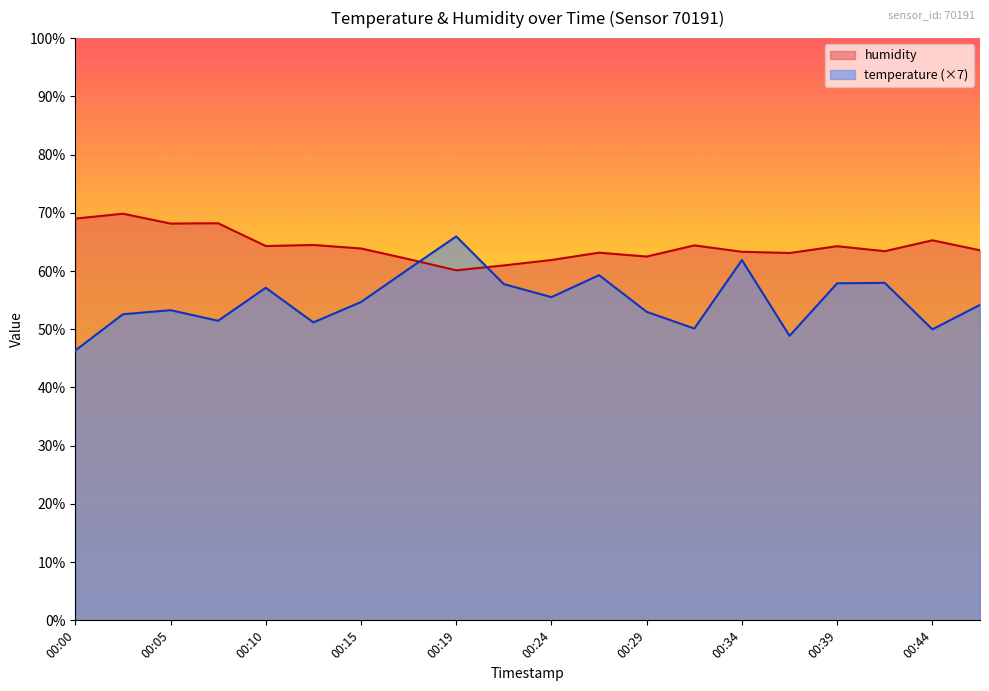

What is the value of the temperature point at the 19th from the left?

50.0